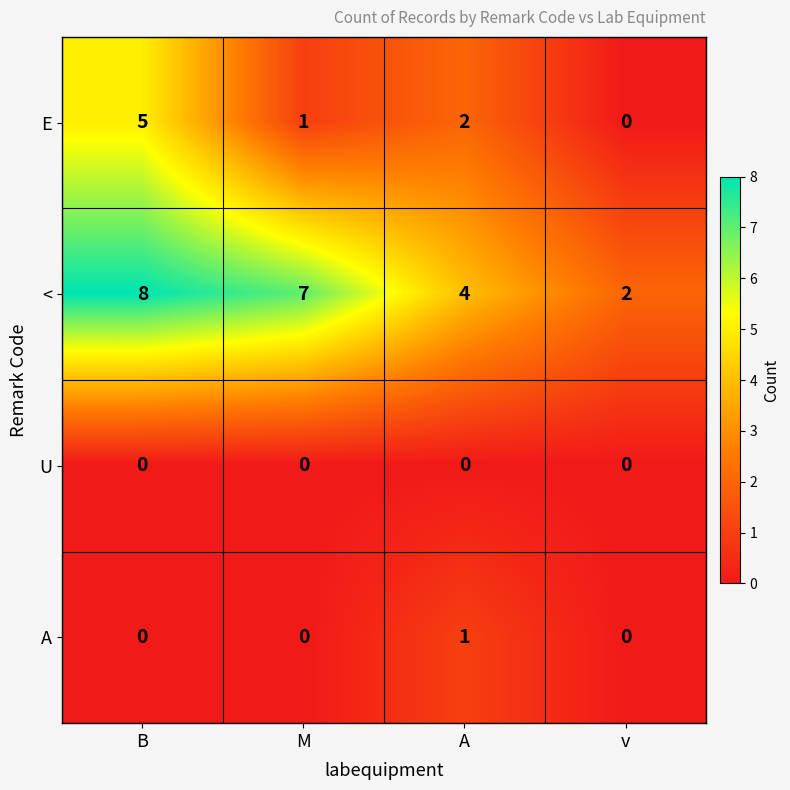

What is the difference between the highest and lowest values at B?

8